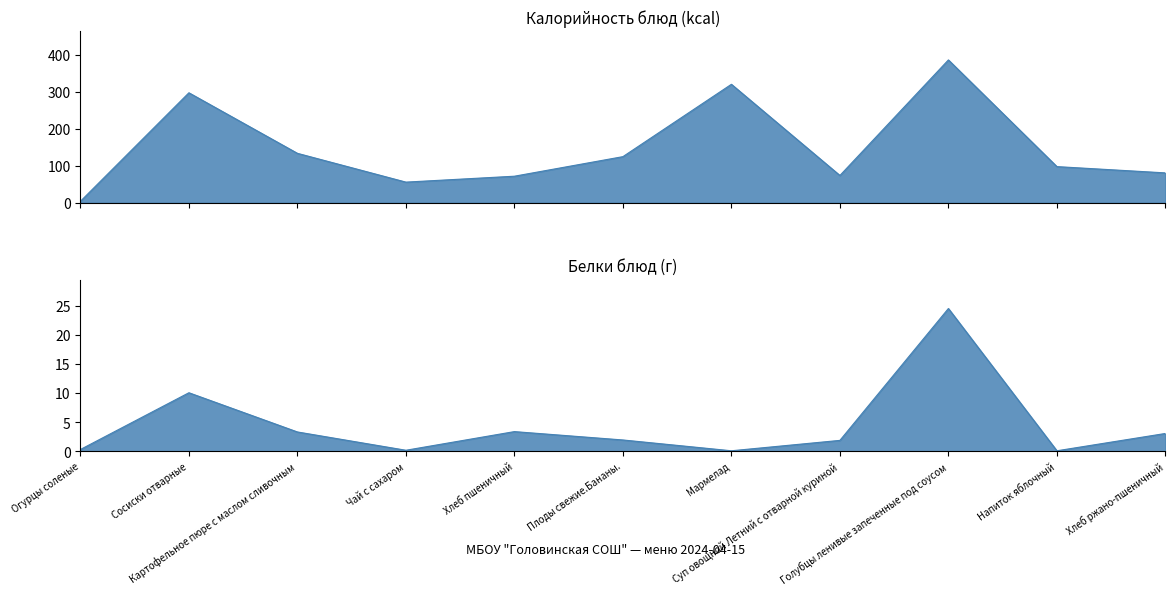

True or false: Калорийность and Белки intersect in this chart.

False